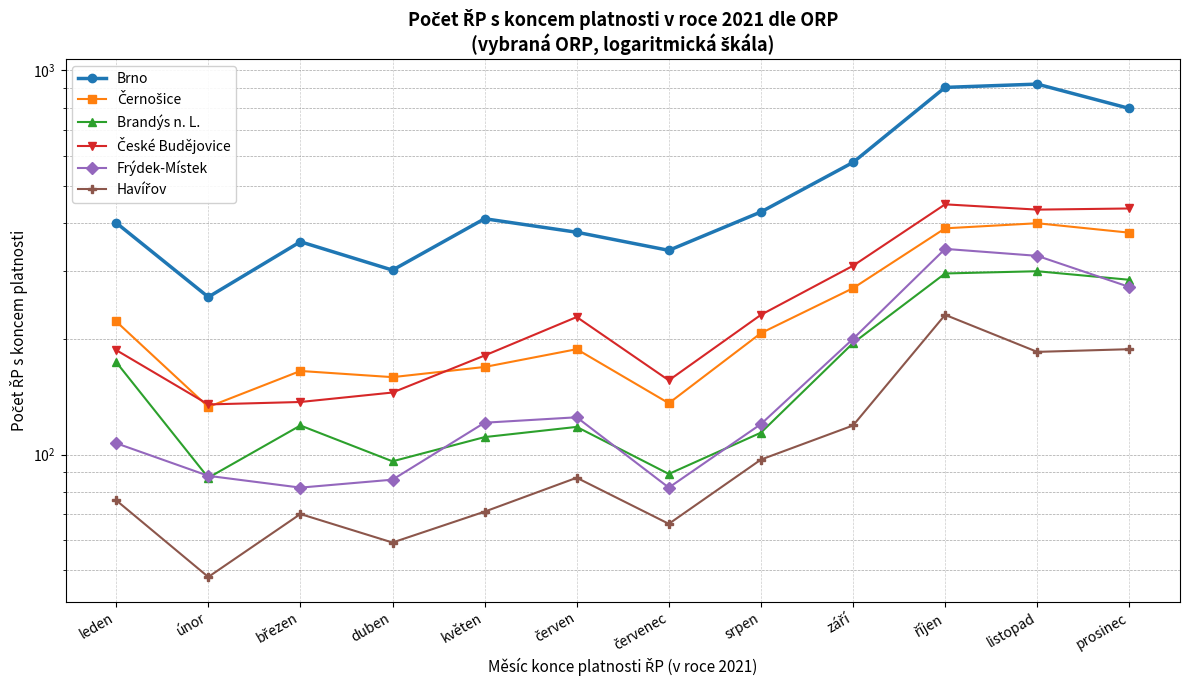

Is it true that Havířov equals 70 at březen?

True